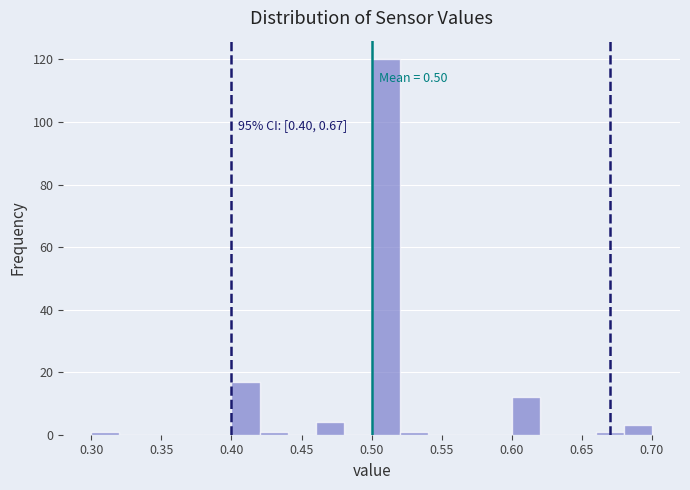

Which range on the x-axis has the tallest bar?

0.50 to 0.52